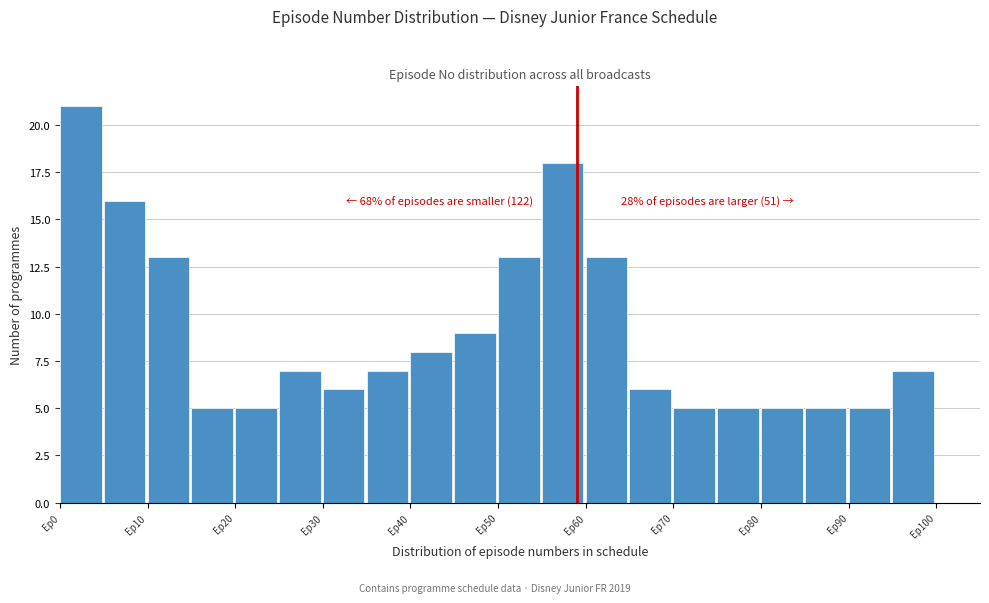

Over which range of the x-axis is the bar tallest?

0 to 5